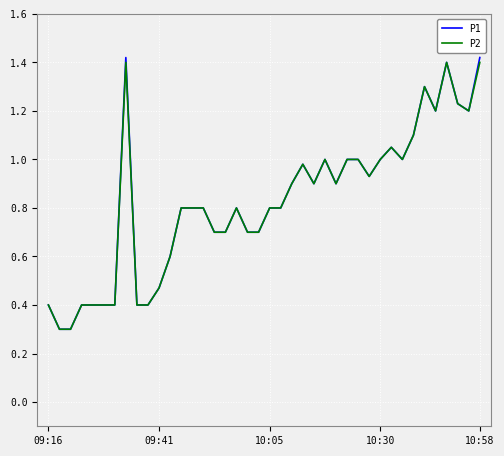

Which series has the largest range (max minus min)?

P1